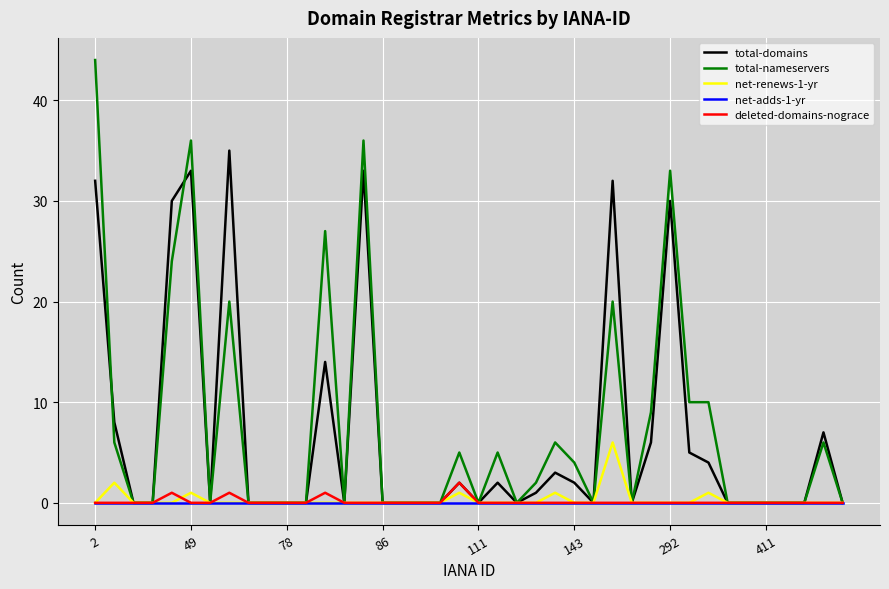

What is the greatest value displayed?

44